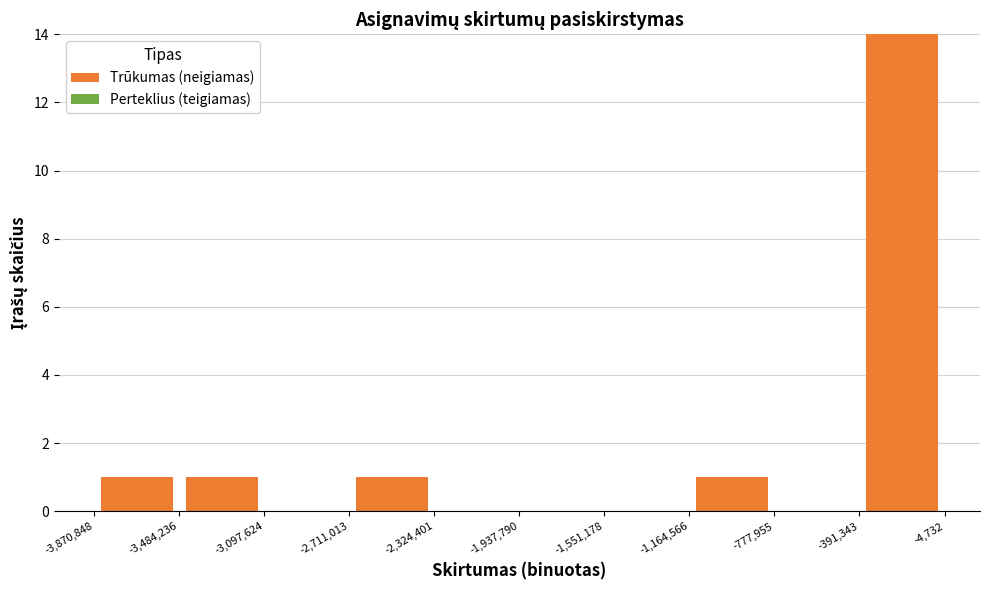

How tall is the bar that spans -3,484,236 to -3,097,624 on the x-axis? The values are not printed on the chart, so give them approximately, as read against the axis.

1